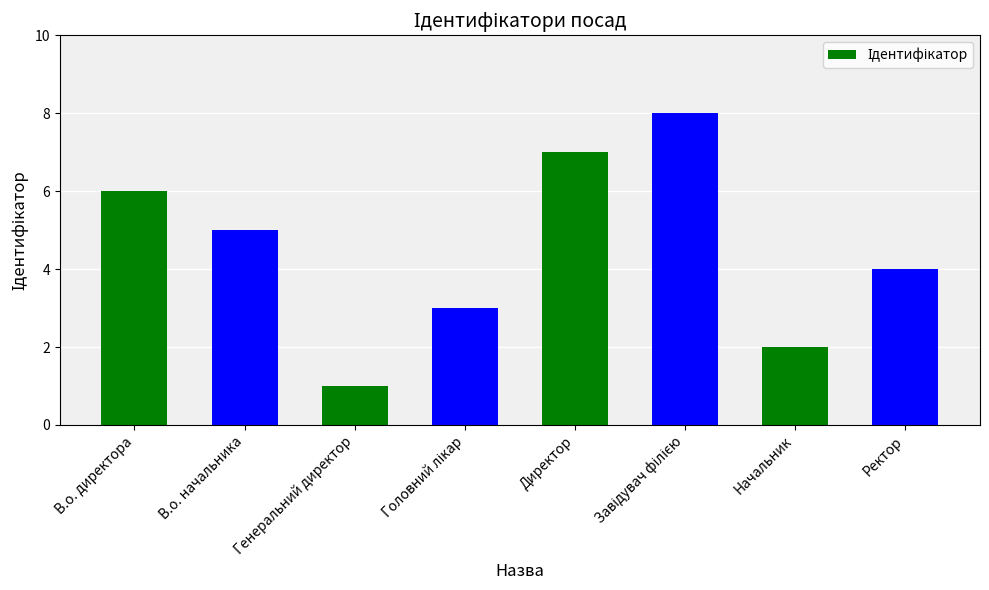

What is the ratio of the value at Начальник to the value at Ректор?

0.5